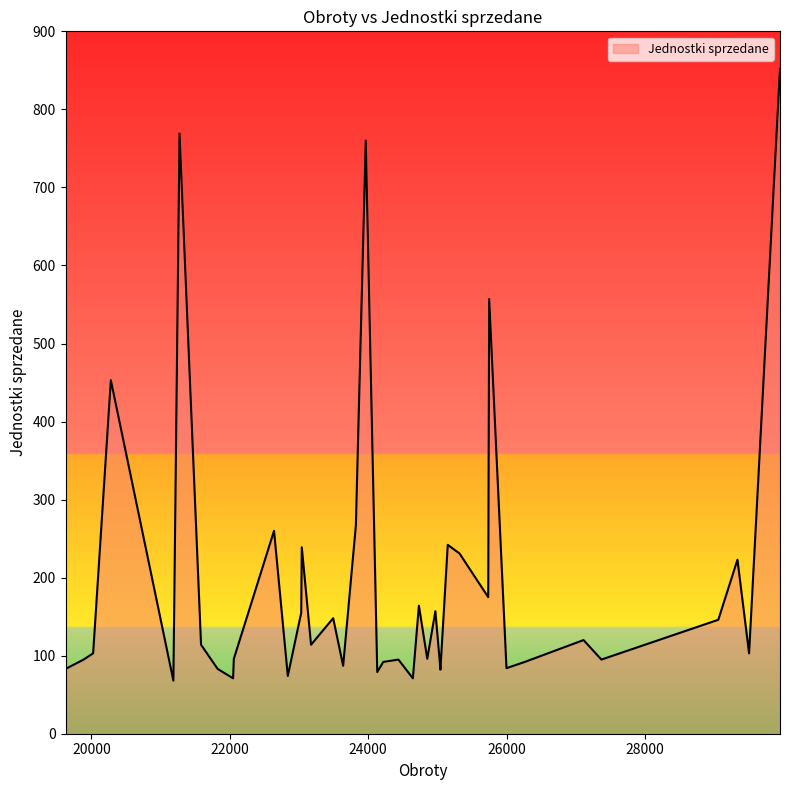

How many lines are shown in the chart?

1